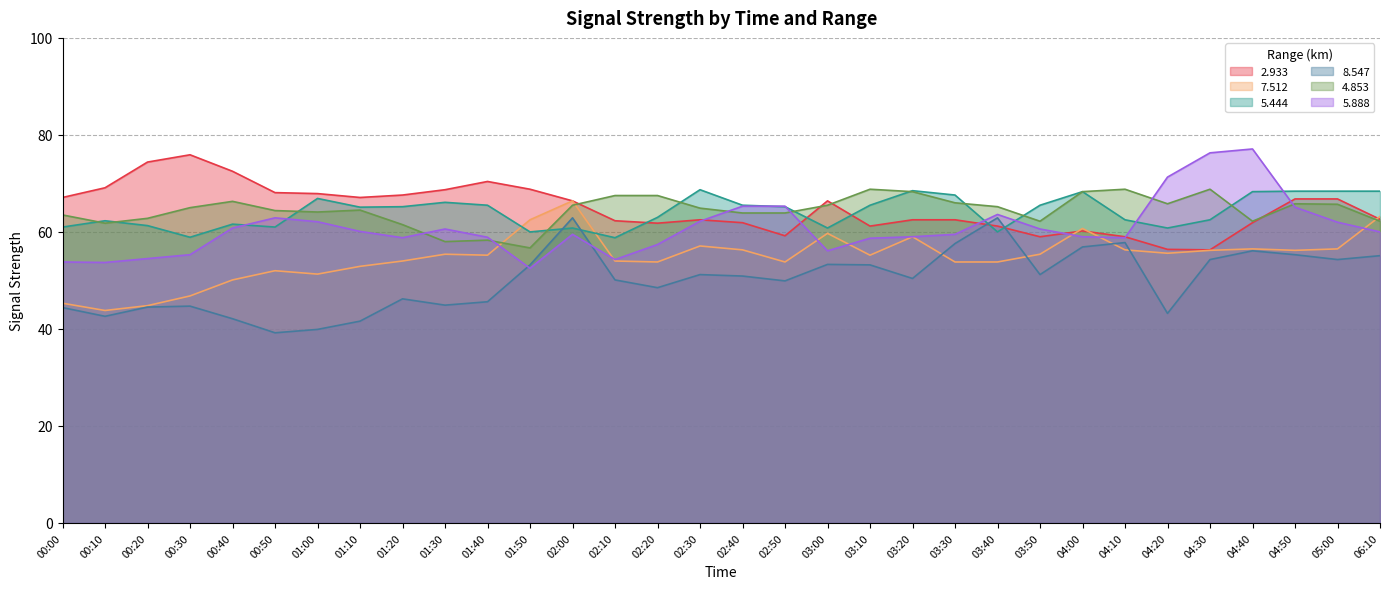

What is the sum of all 2.933 values?

2074.5